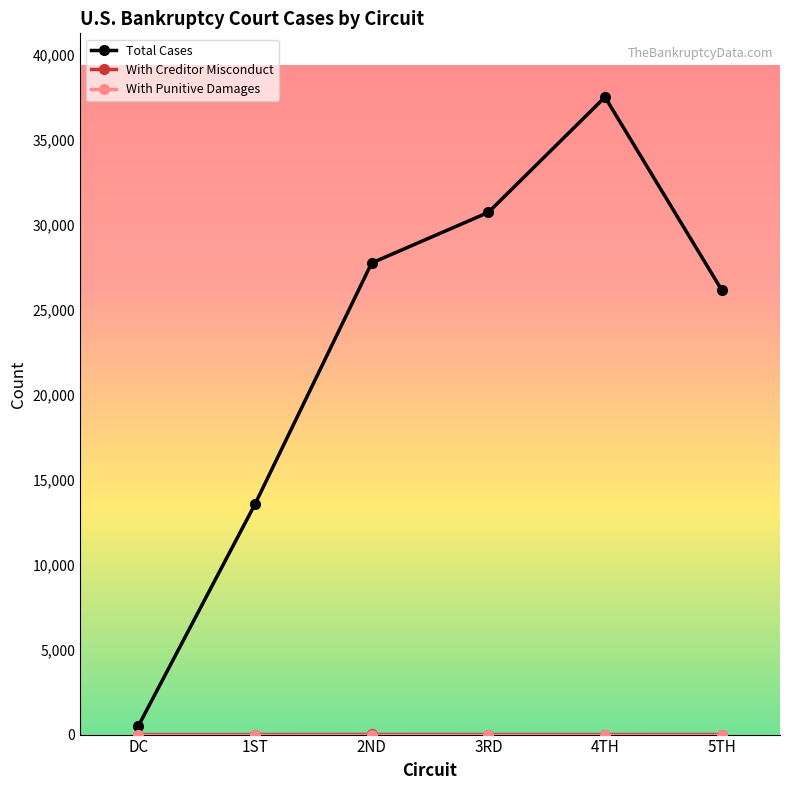

What is the label of the 5th point from the left?

4TH